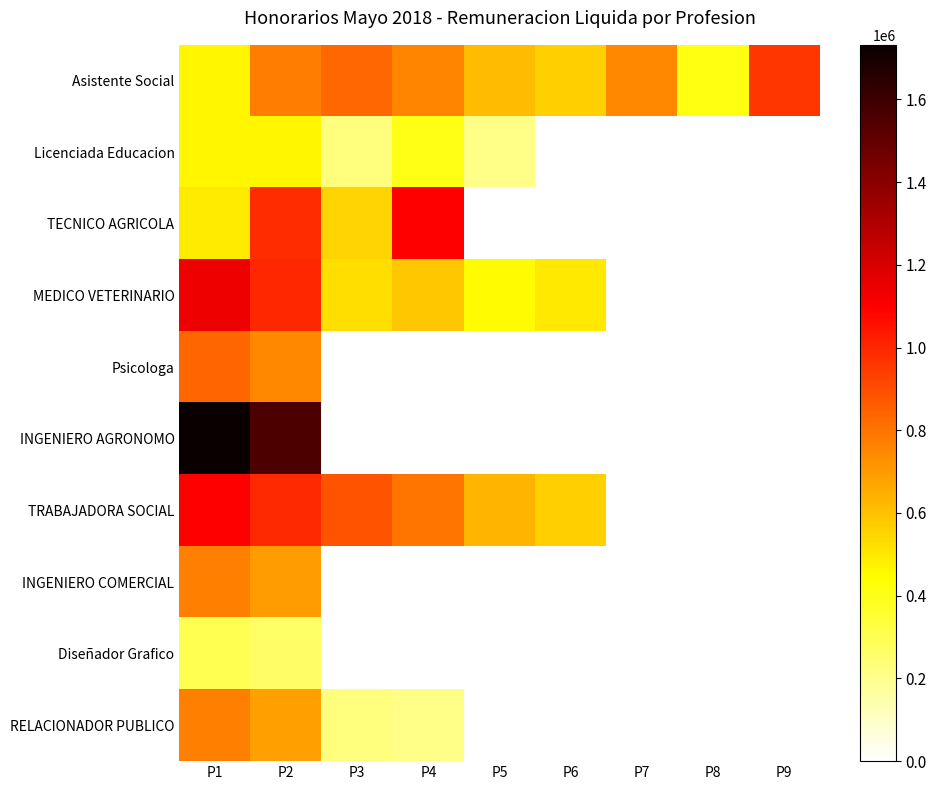

Count the number of data series in this chart.

10